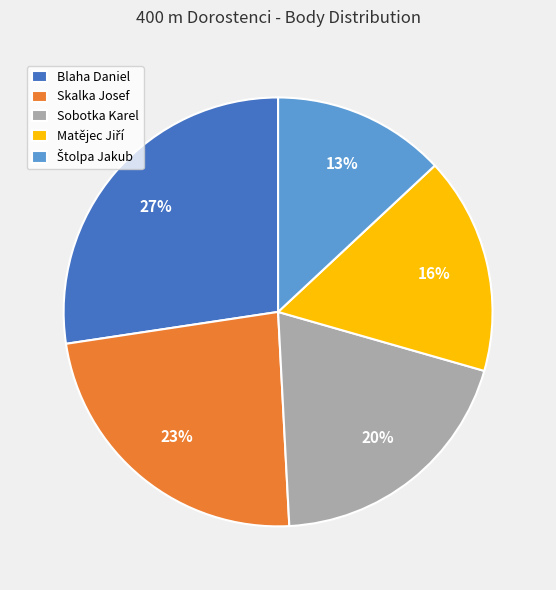

Is there a majority slice in this chart?

No